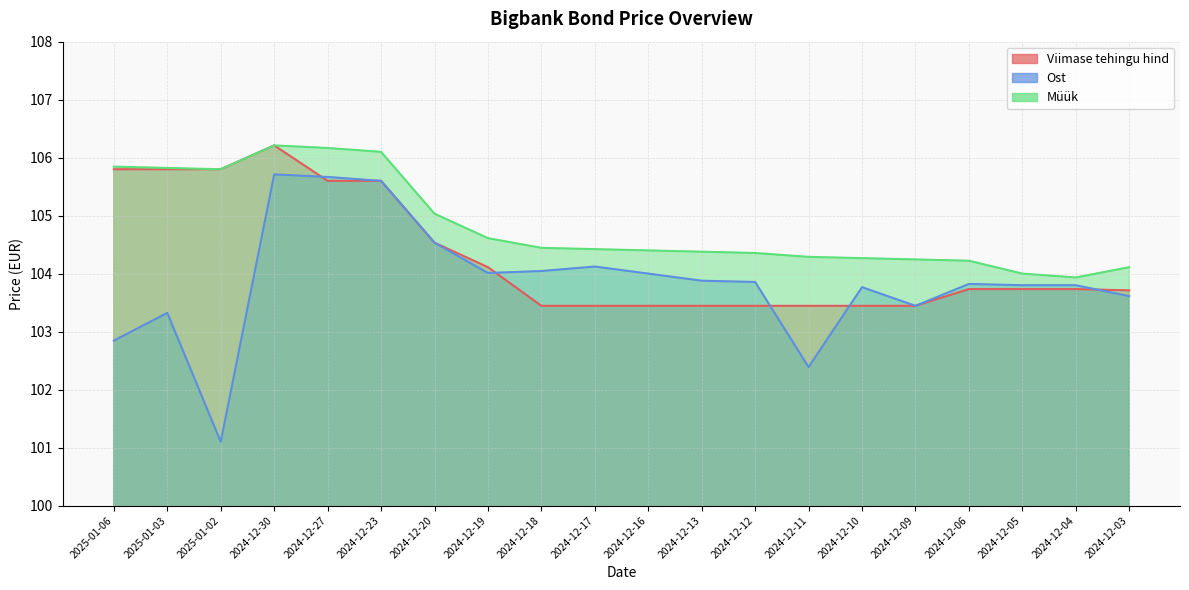

Reading left to right, list all the values displayed in this chart.

Viimase tehingu hind: 105.8	105.8	105.8	106.2	105.6	105.6	104.5	104.1	103.4	103.4	103.4	103.4	103.4	103.4	103.4	103.4	103.7	103.7	103.7	103.7
Ost: 102.8	103.3	101.1	105.7	105.7	105.6	104.5	104.0	104.0	104.1	104.0	103.9	103.9	102.4	103.8	103.4	103.8	103.8	103.8	103.6
Müük: 105.8	105.8	105.8	106.2	106.2	106.1	105.0	104.6	104.4	104.4	104.4	104.4	104.4	104.3	104.3	104.2	104.2	104.0	103.9	104.1